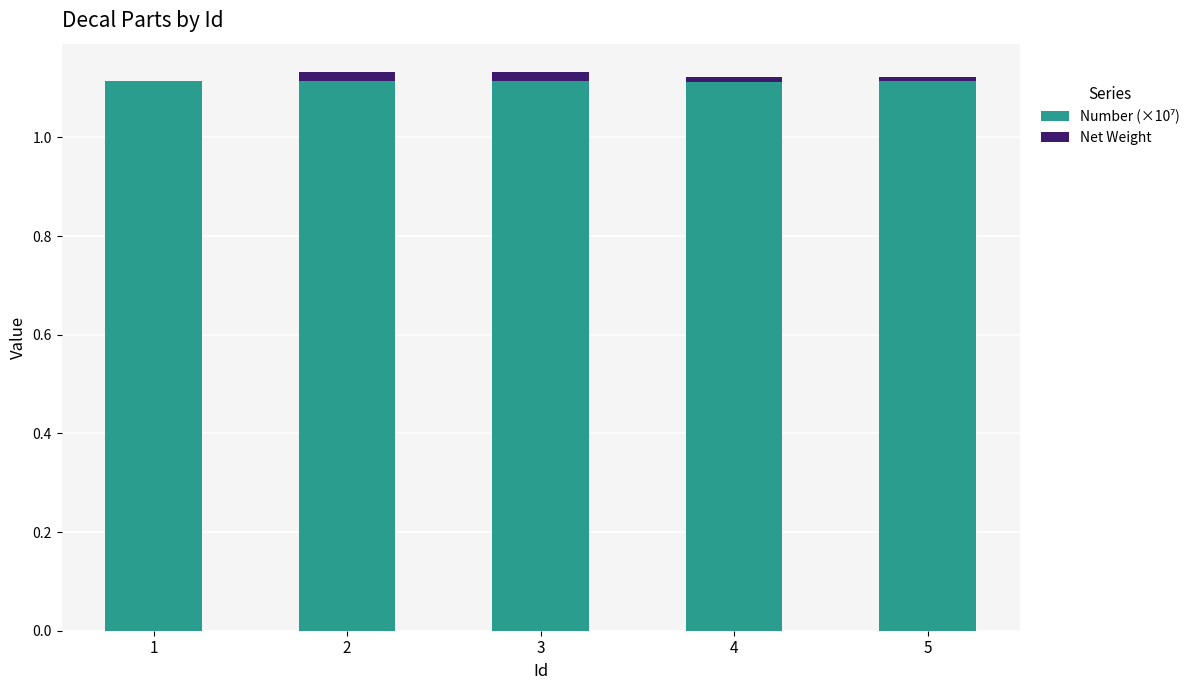

Count the number of data series in this chart.

2